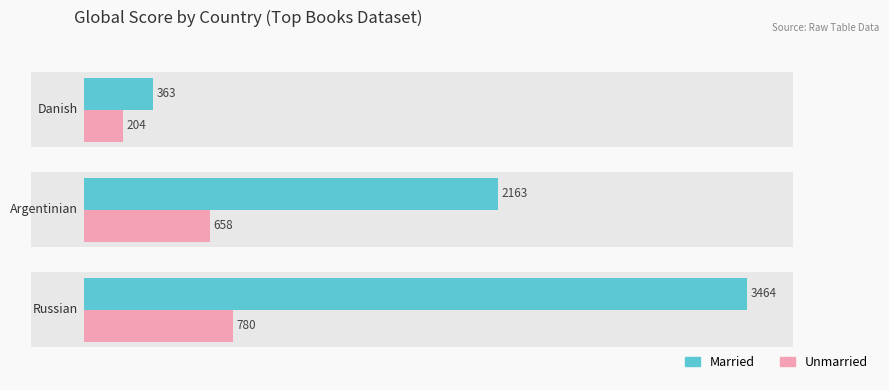

Which series has the largest range (max minus min)?

Married